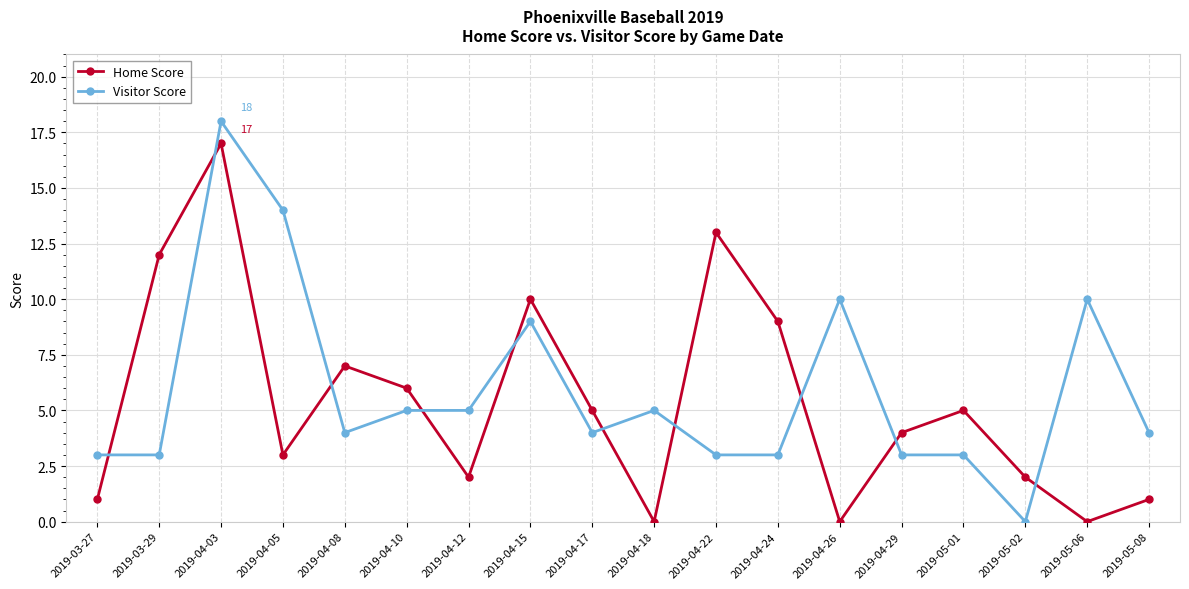

Which series has the widest spread of values?

Visitor Score